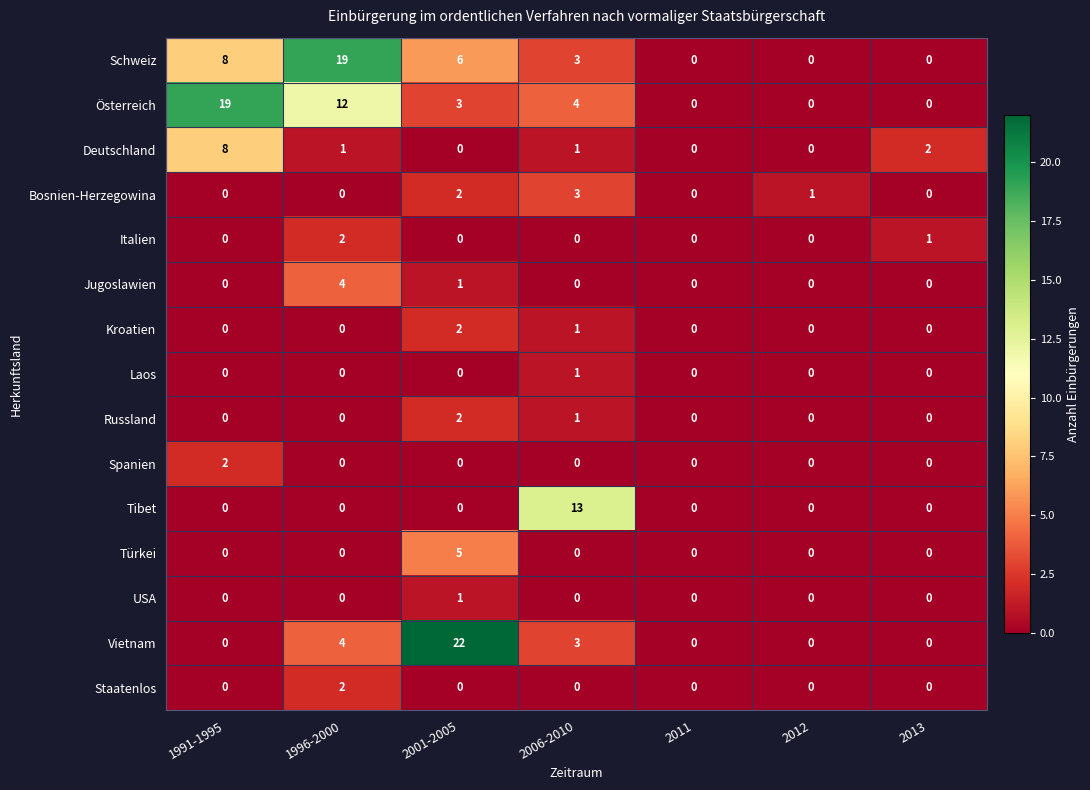

Between 1991-1995 and 2006-2010, which series saw the biggest shift?

Österreich